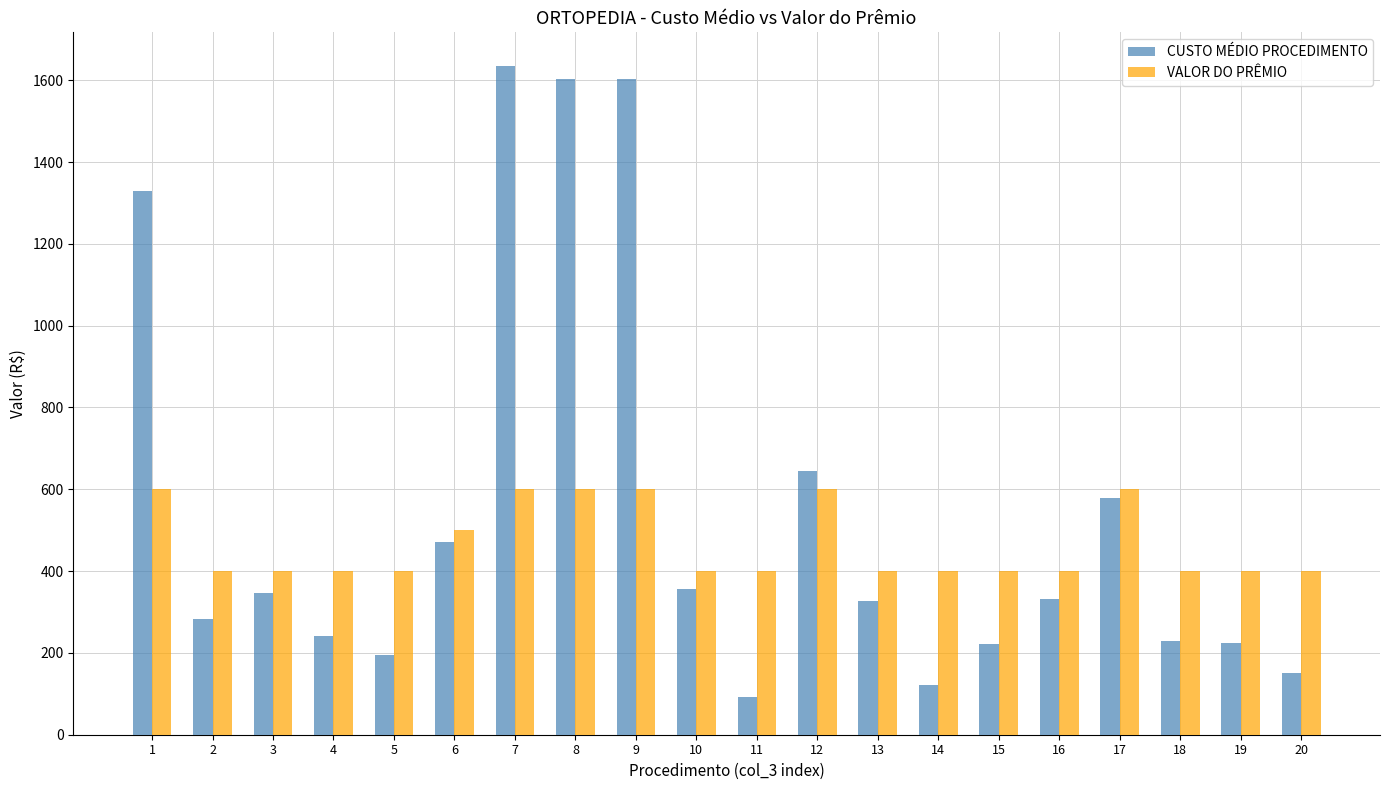

What is the value of the CUSTO MÉDIO PROCEDIMENTO bar at the 5th from the left?

194.9